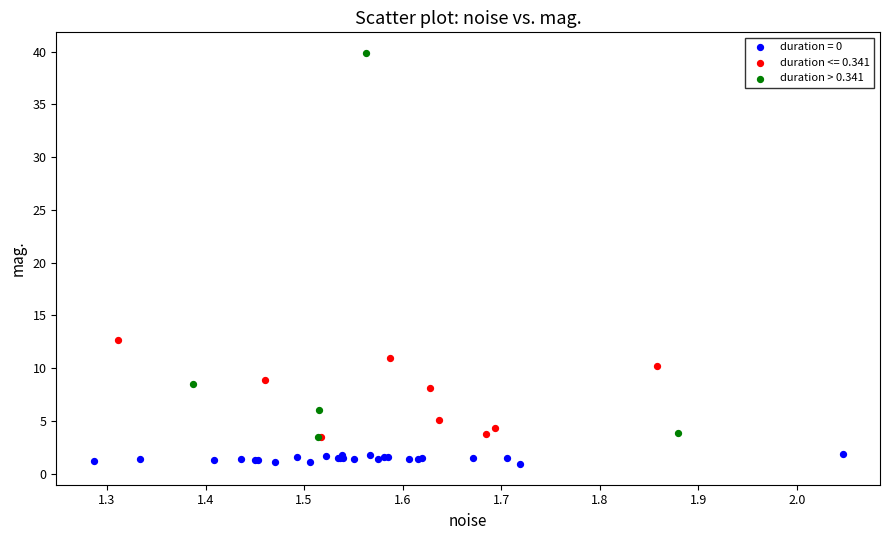

Which series reaches the maximum Y coordinate?

duration > 0.341